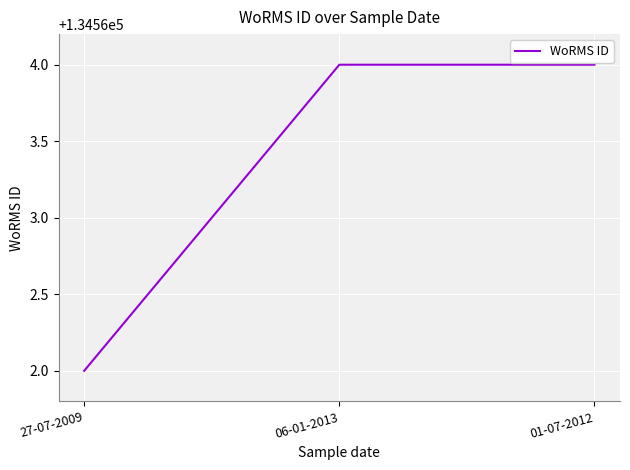

The chart shows a value of 134564 at 06-01-2013. True or false?

True